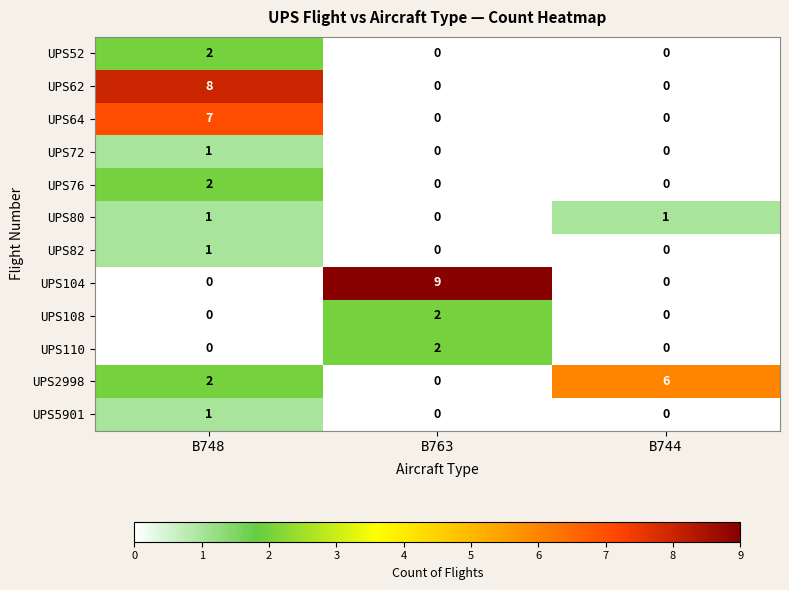

List the labels in order of UPS2998 value, smallest first.

B763, B748, B744